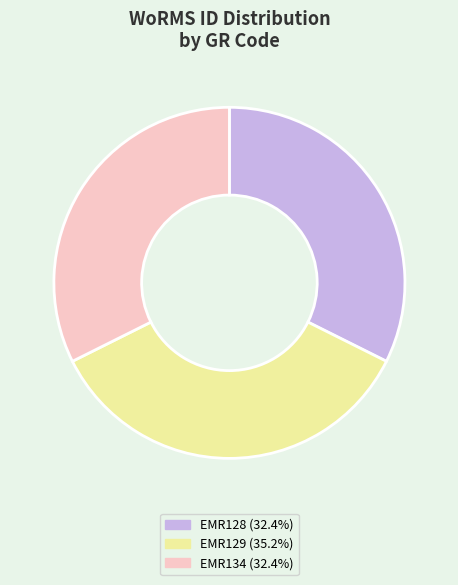

Is the sum of EMR129 (35.2%) and EMR134 (32.4%) greater than half?

Yes